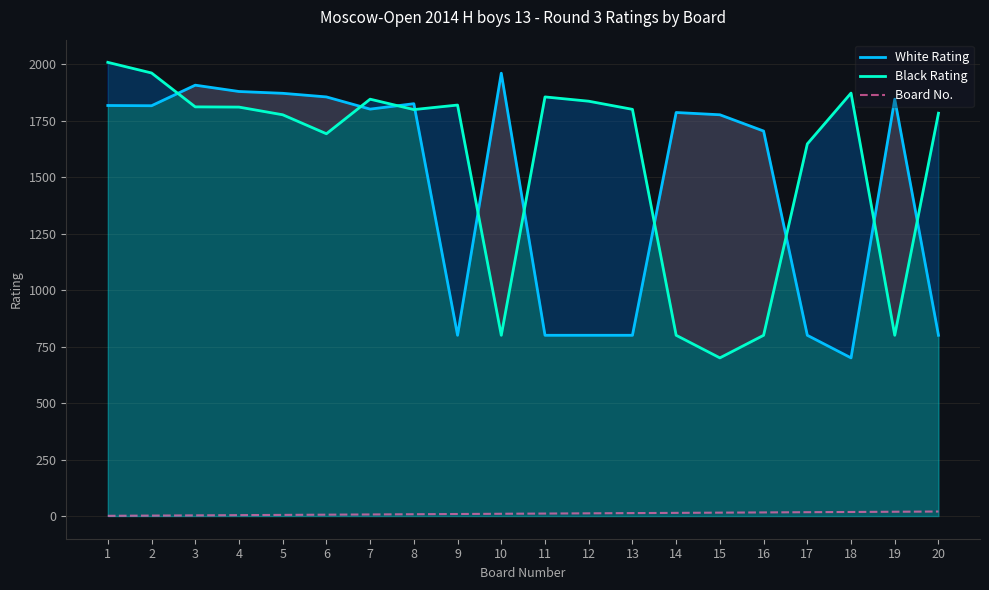

Which series changed the most between 4 and 6?

Black Rating